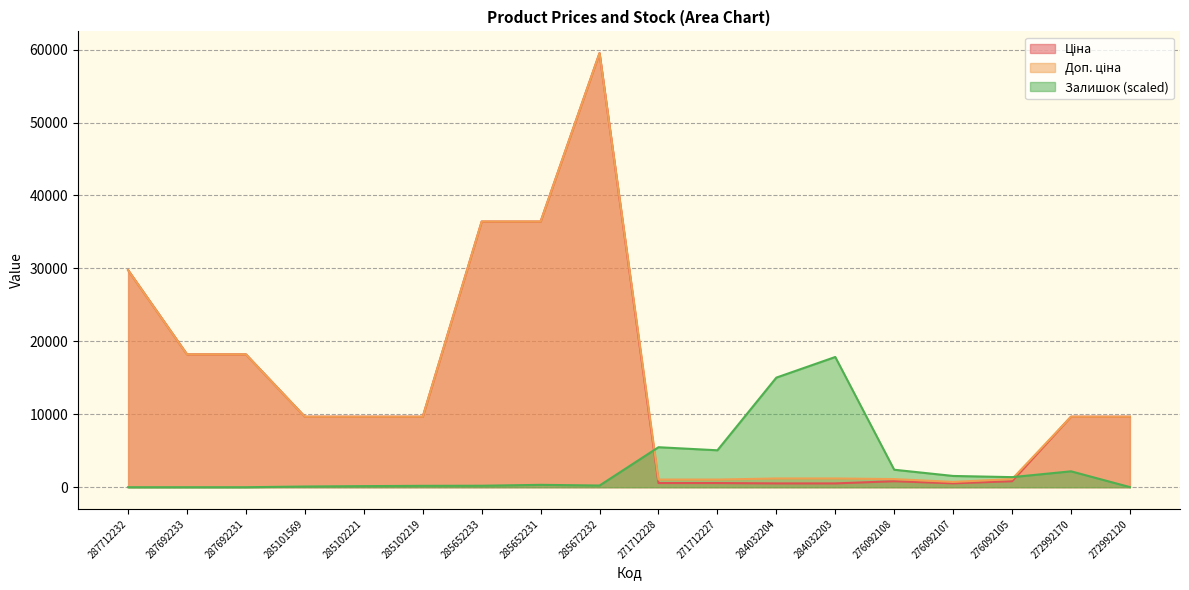

True or false: Доп. ціна has a value of 1114.0 at 276092105.

True